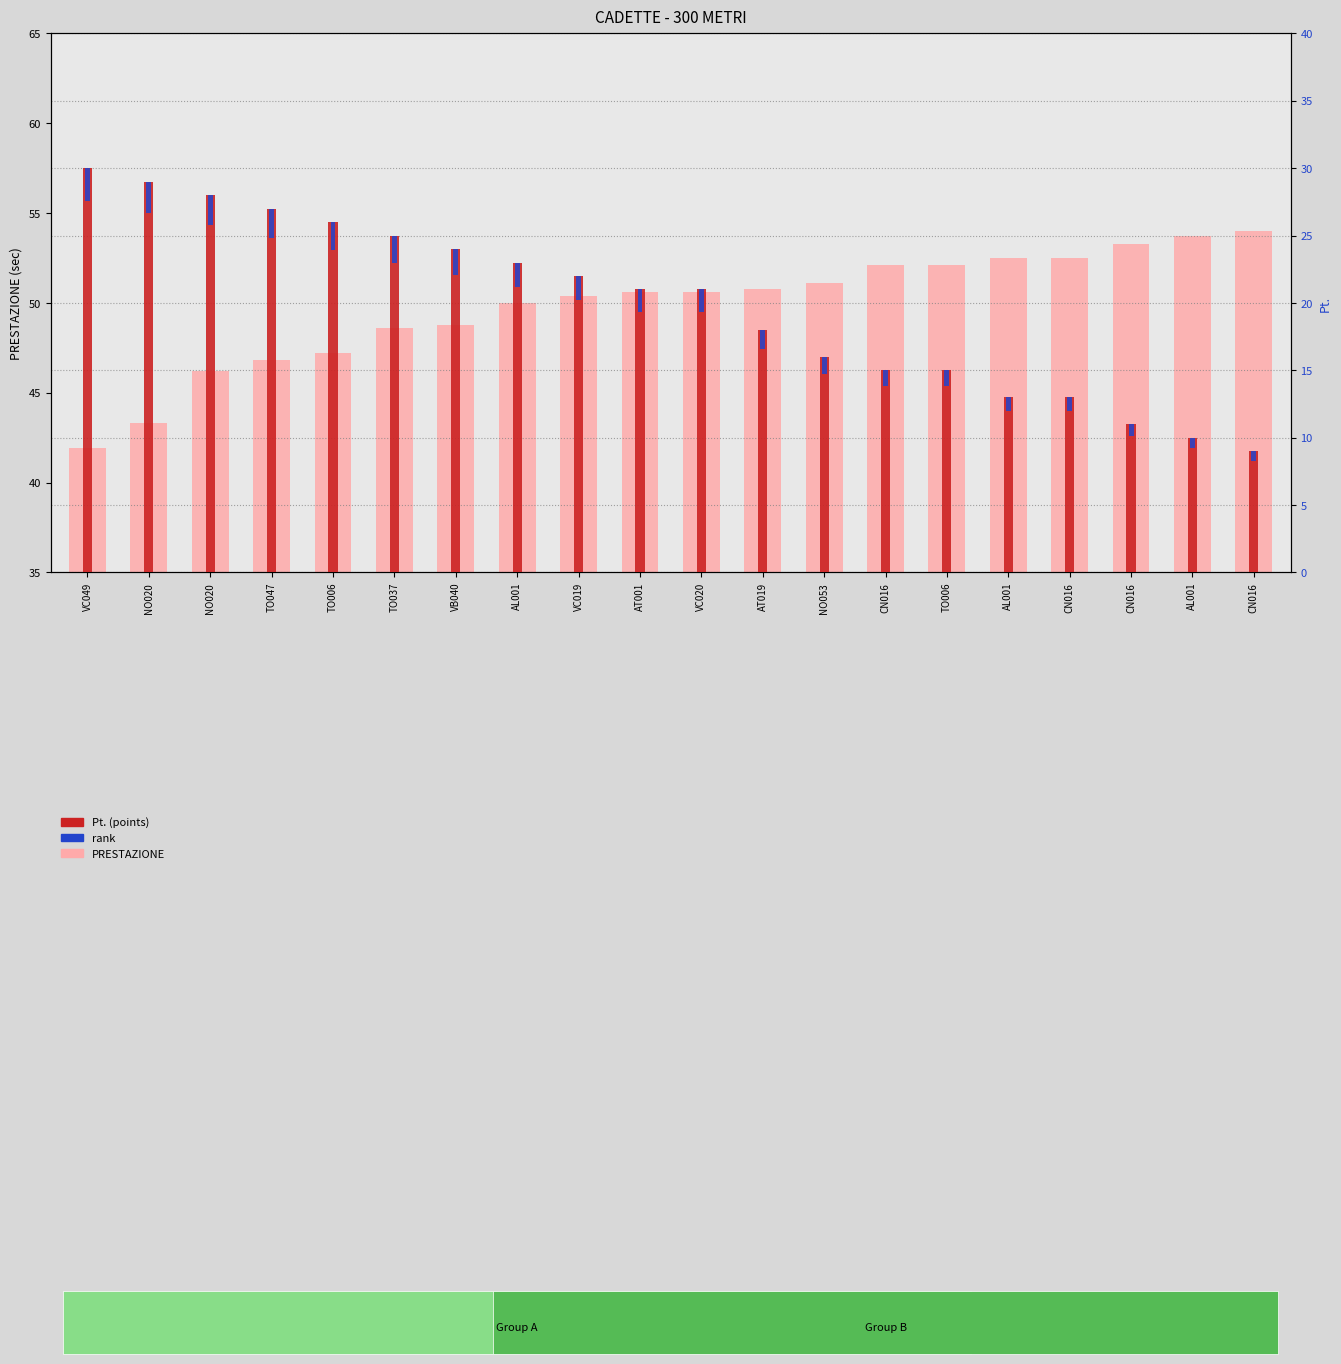

What are all the series names shown in the legend?

PRESTAZIONE, Pt., rank